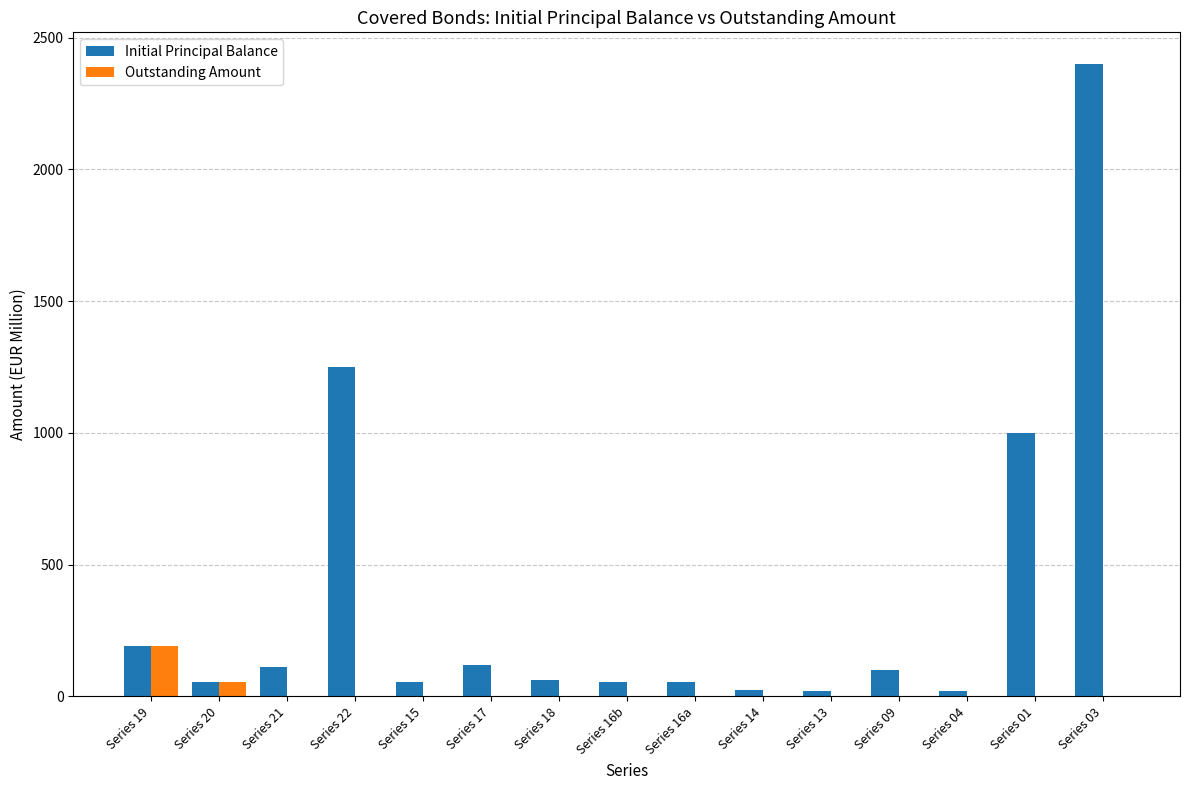

What is the average value of the Outstanding Amount series?

16.3